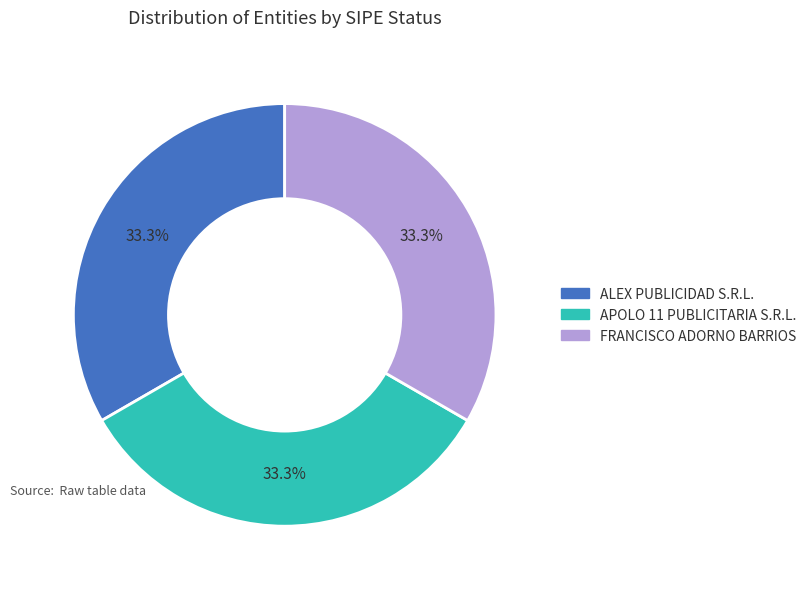

How many segments does this pie chart have?

3